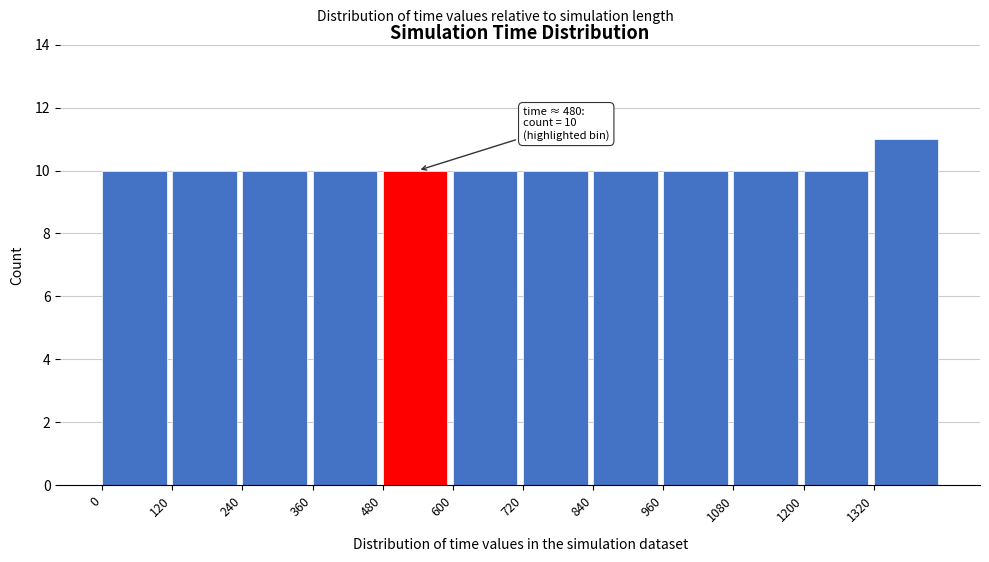

Over which range of the x-axis is the bar tallest?

1320 to 1440